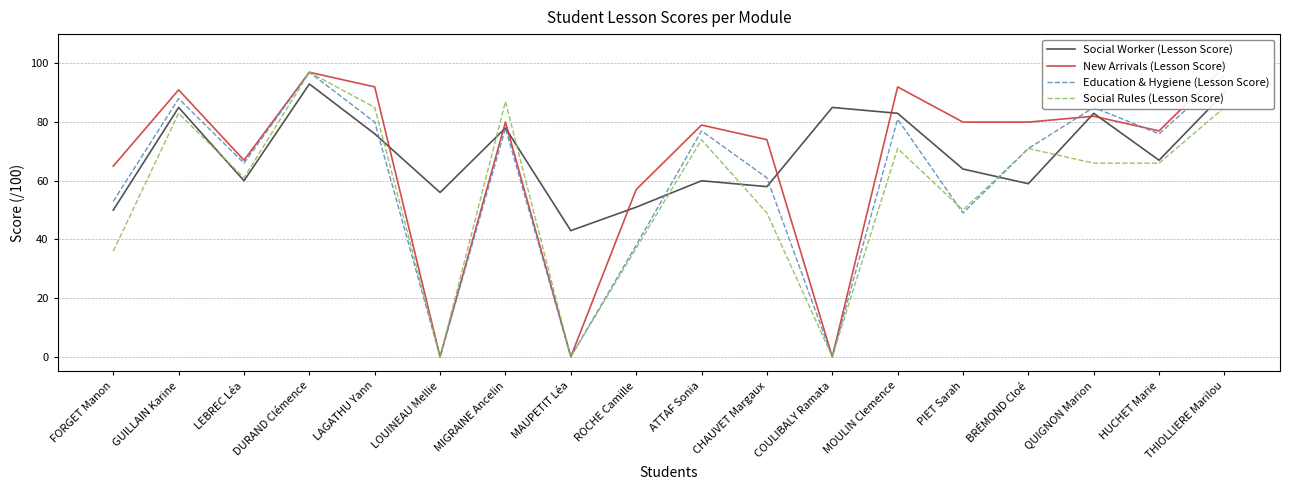

What position from the left is LAGATHU Yann?

5